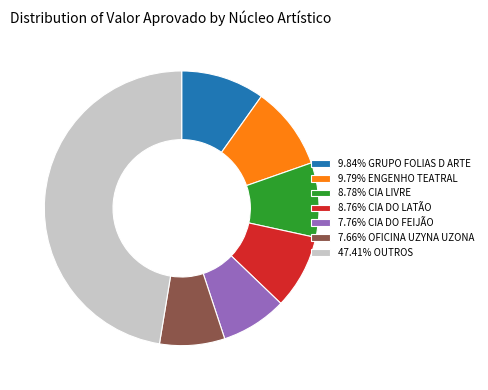

Combined, do 8.78% CIA LIVRE and 47.41% OUTROS account for over 50%?

Yes